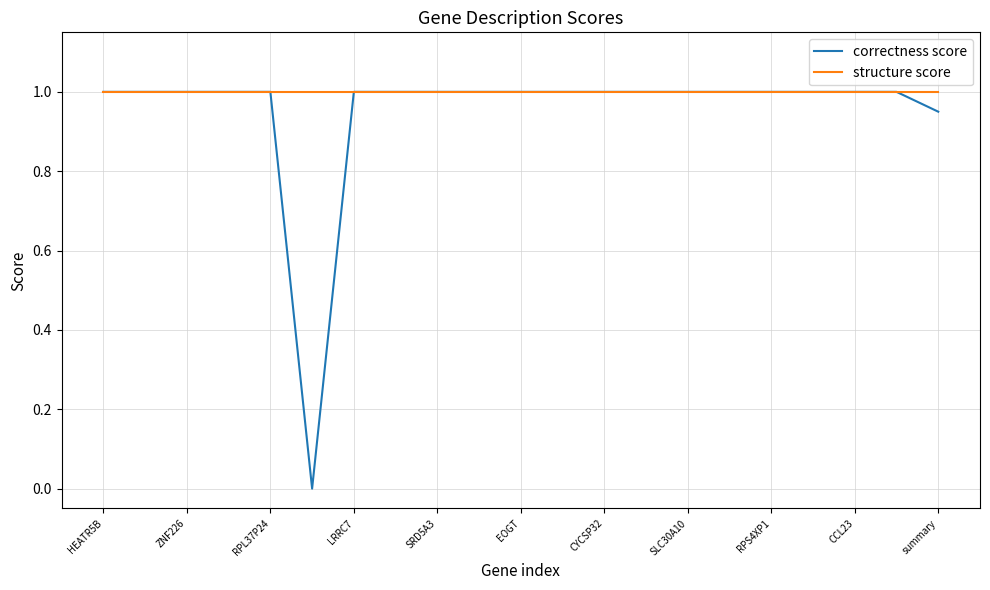

What is the maximum value for structure score?

1.0